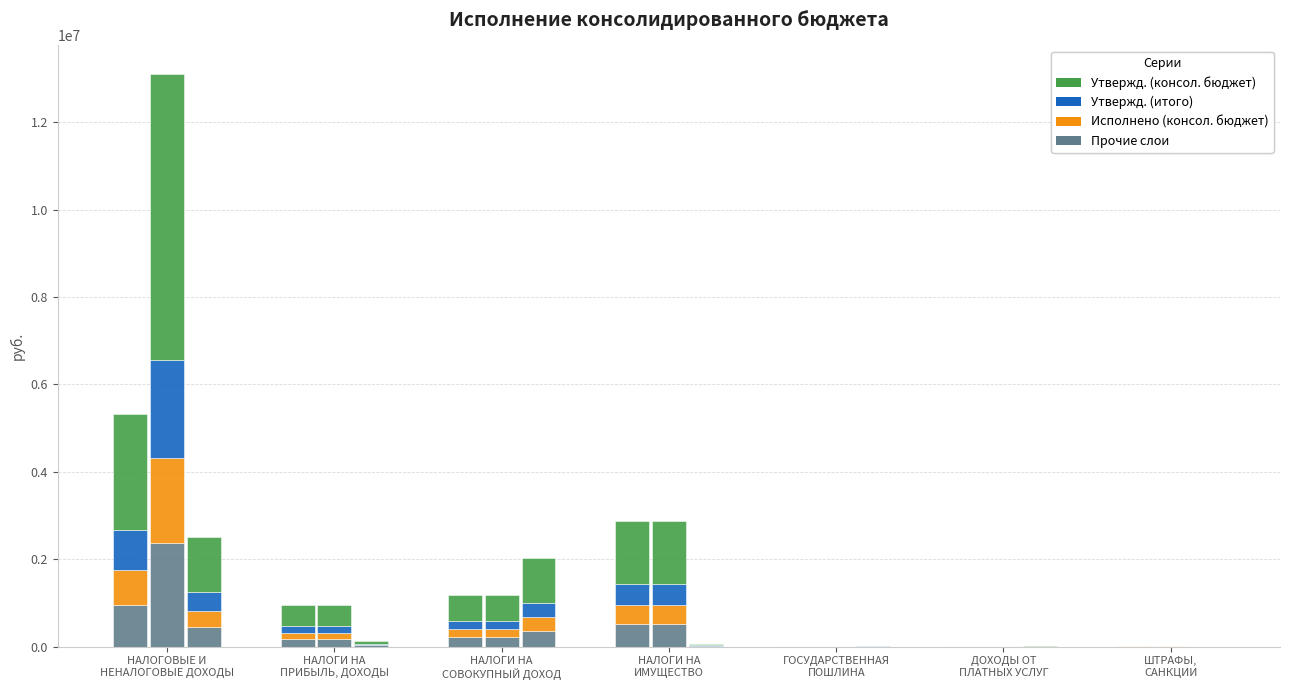

What is the sum of the Исполнено (консол. бюджет) values at ГОСУДАРСТВЕННАЯ
ПОШЛИНА and НАЛОГИ НА
СОВОКУПНЫЙ ДОХОД?

362975.1